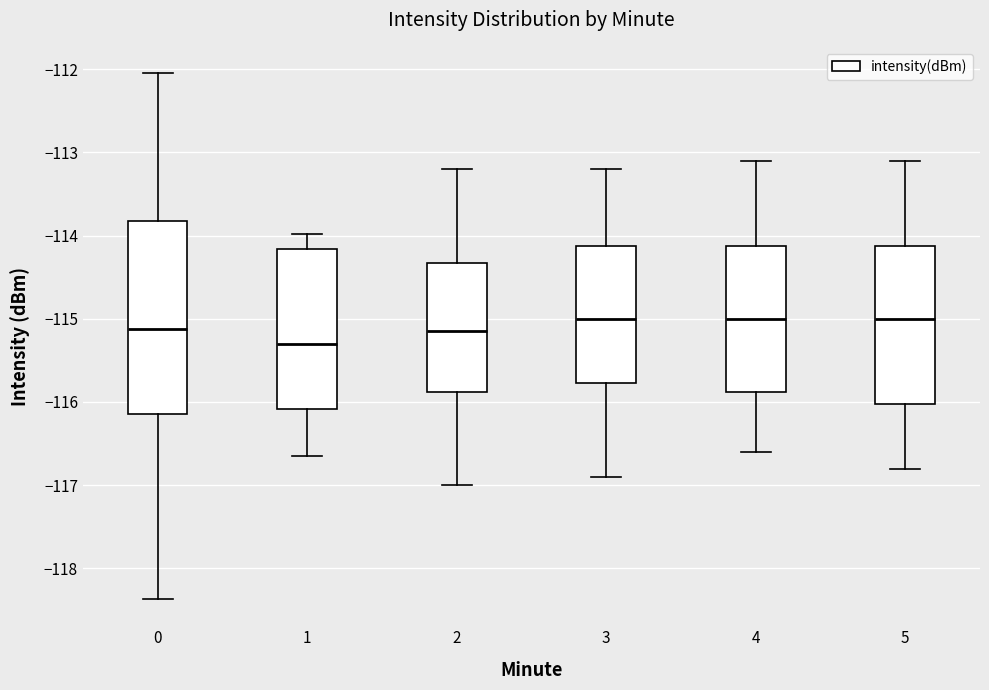

Reading left to right, read every box against the y-axis: the position of its median line, the range the box covers, and the ends of its whiskers. The values are not printed on the chart, so give them approximately, as read against the axis.

0: median -115.1, box -116.1 to -113.8, whiskers -118.4 to -112.0
1: median -115.3, box -116.1 to -114.2, whiskers -116.6 to -114.0
2: median -115.1, box -115.9 to -114.3, whiskers -117.0 to -113.2
3: median -115.0, box -115.8 to -114.1, whiskers -116.9 to -113.2
4: median -115.0, box -115.9 to -114.1, whiskers -116.6 to -113.1
5: median -115.0, box -116.0 to -114.1, whiskers -116.8 to -113.1